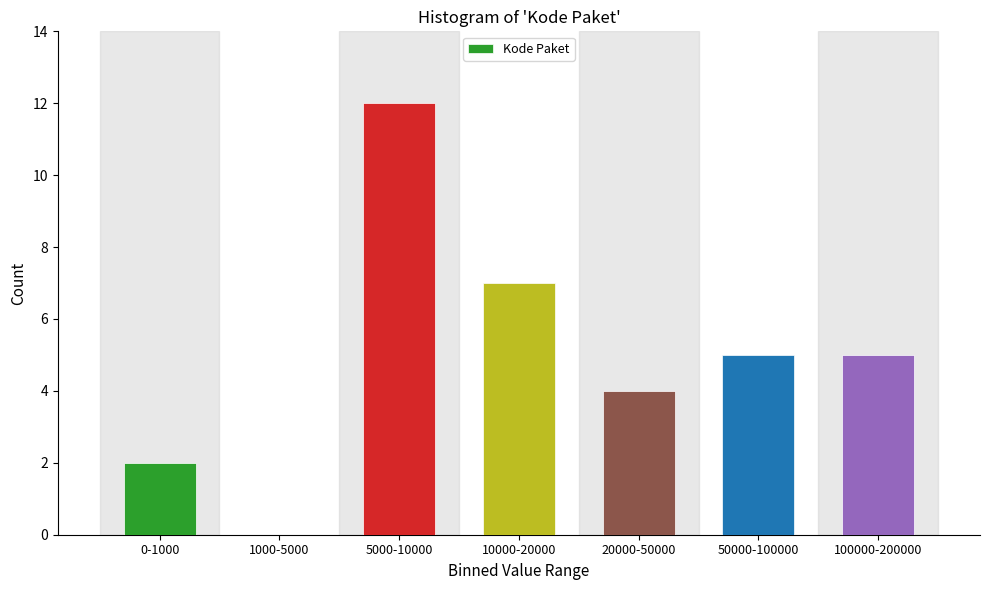

Reading left to right, list all the values displayed in this chart.

0-1000=2	1000-5000=0	5000-10000=12	10000-20000=7	20000-50000=4	50000-100000=5	100000-200000=5